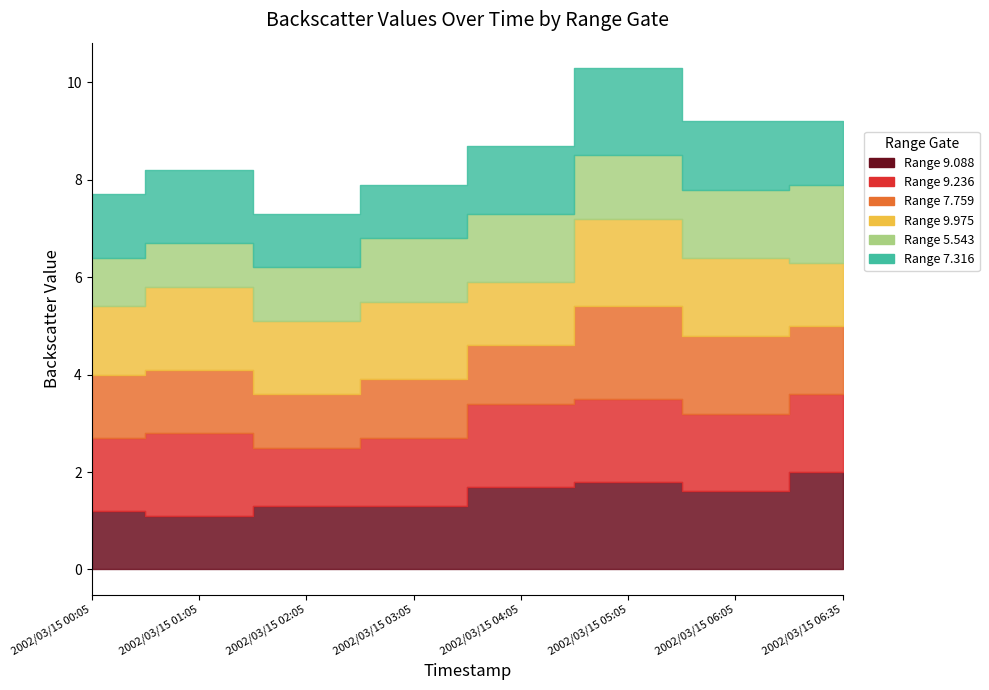

What is the label of the 6th point from the left?

2002/03/15 05:05